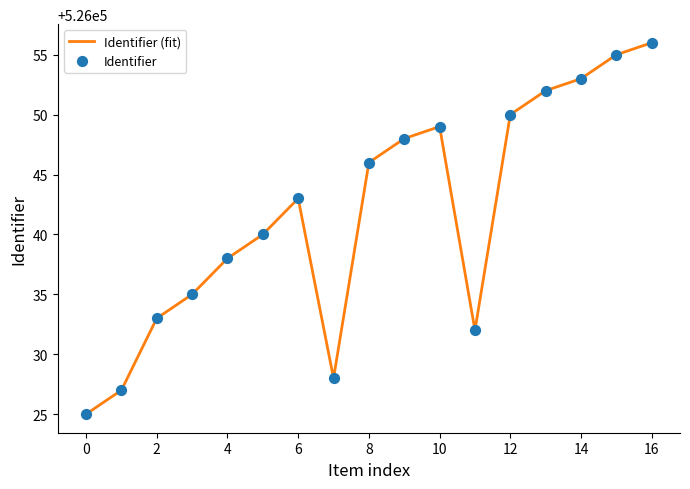

What is the maximum value shown in the chart?

526056